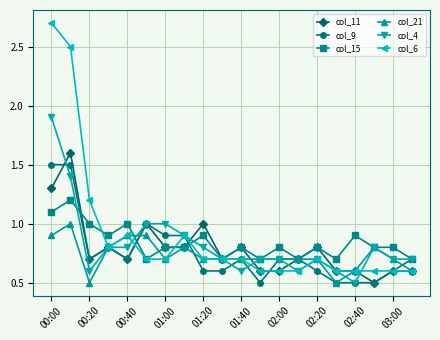

List the series in order of their peak value, highest first.

col_6, col_4, col_11, col_9, col_15, col_21